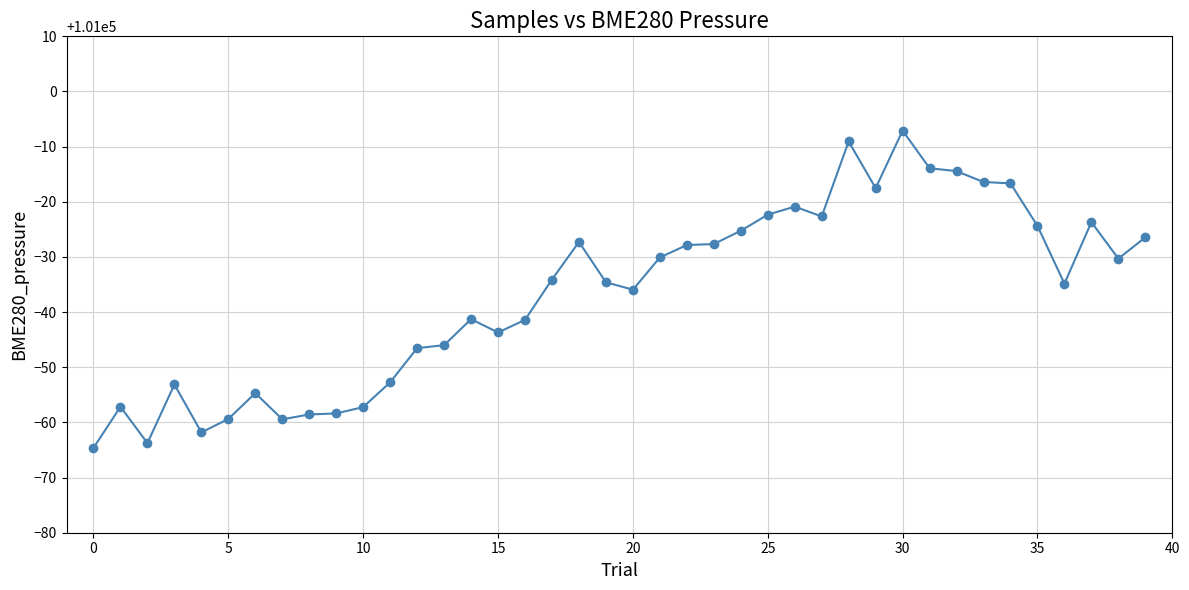

True or false: the data has more than 1 interior local peaks.

True